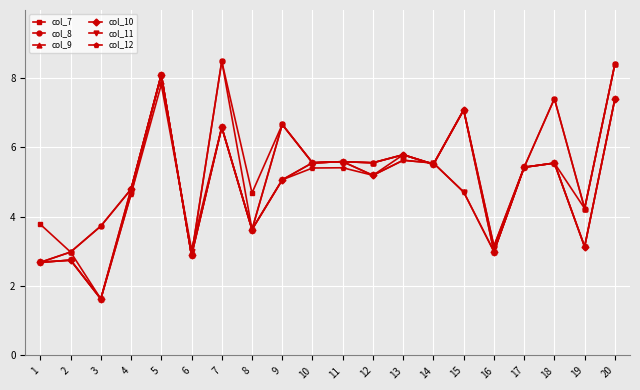

Is it true that col_10 equals 7.6 at 10?

False